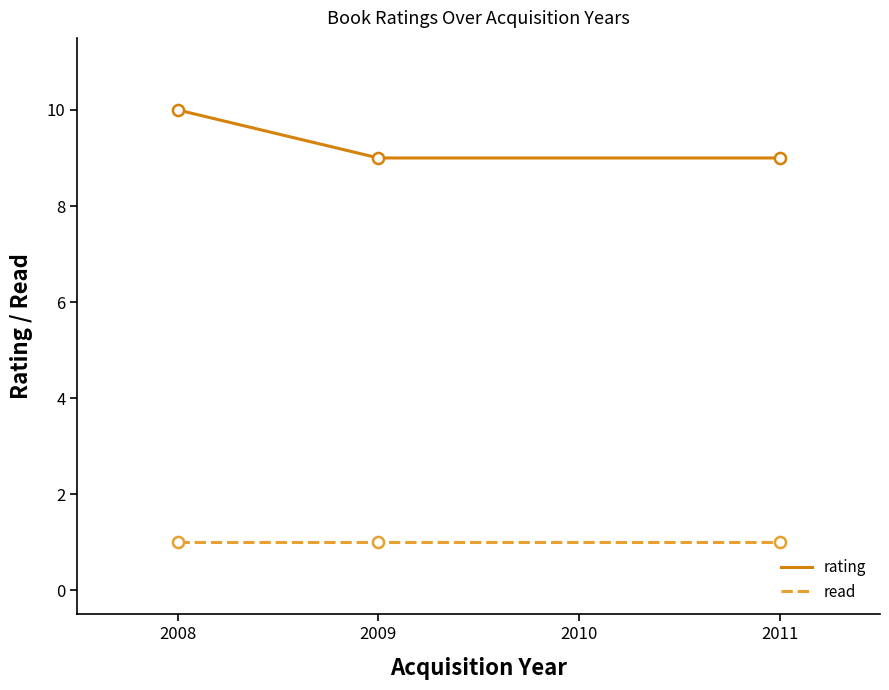

Reading left to right, list all the values displayed in this chart.

rating: 10	9	9
read: 1	1	1